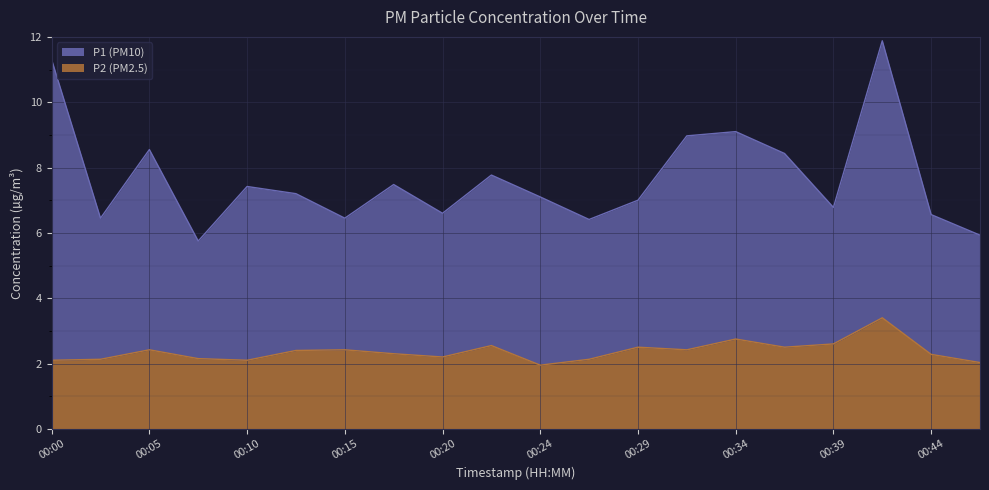

What is the sum of all P1 values?

153.1